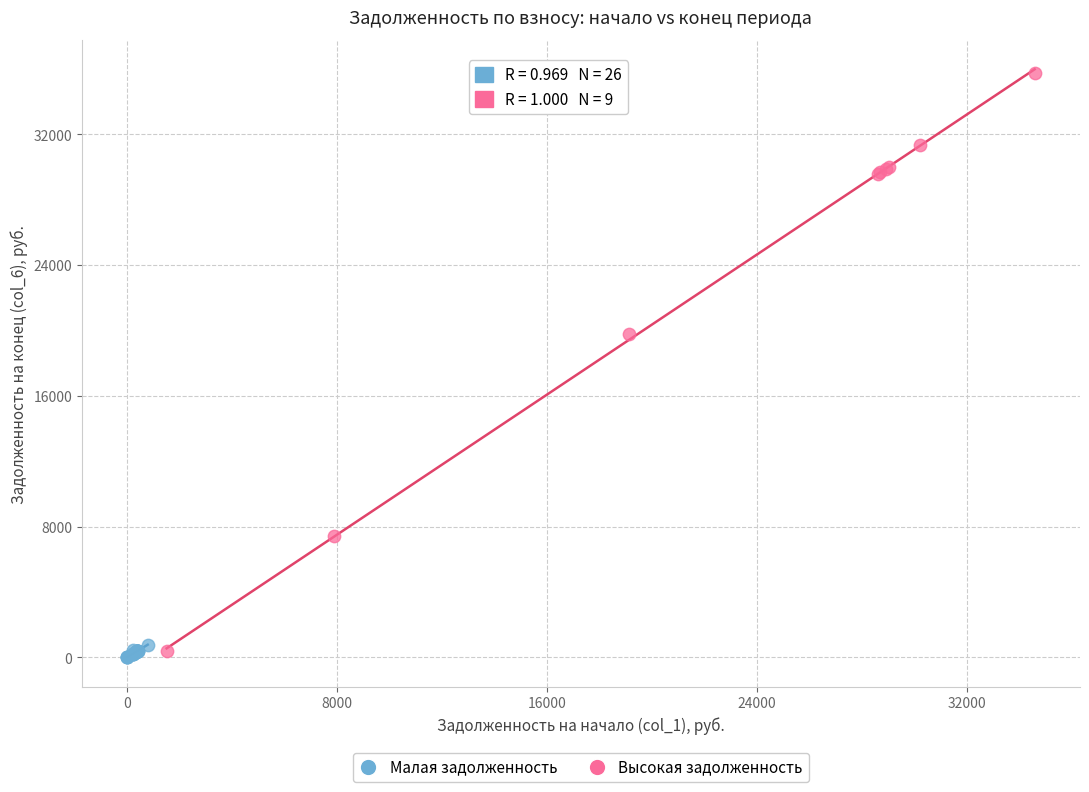

Which series has the largest Y range (max minus min)?

Высокая задолженность